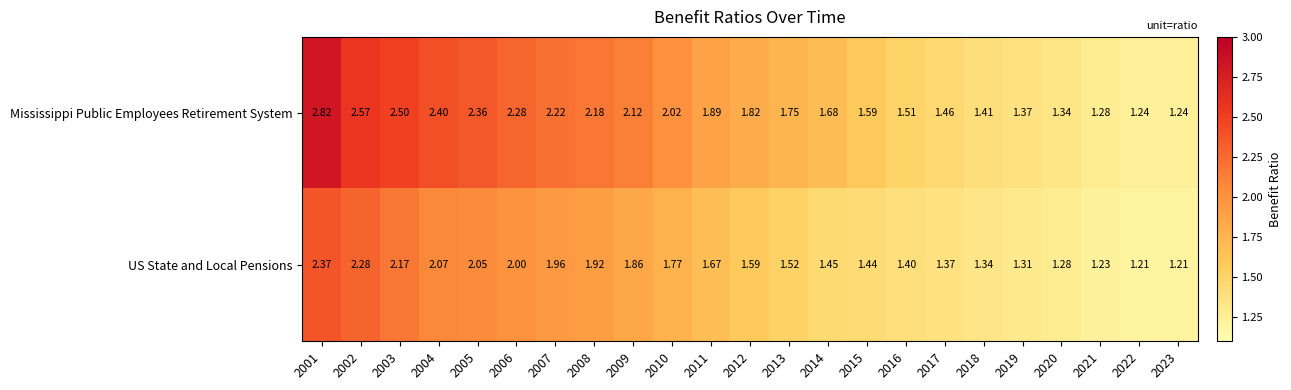

How many categories are shown in the chart?

23